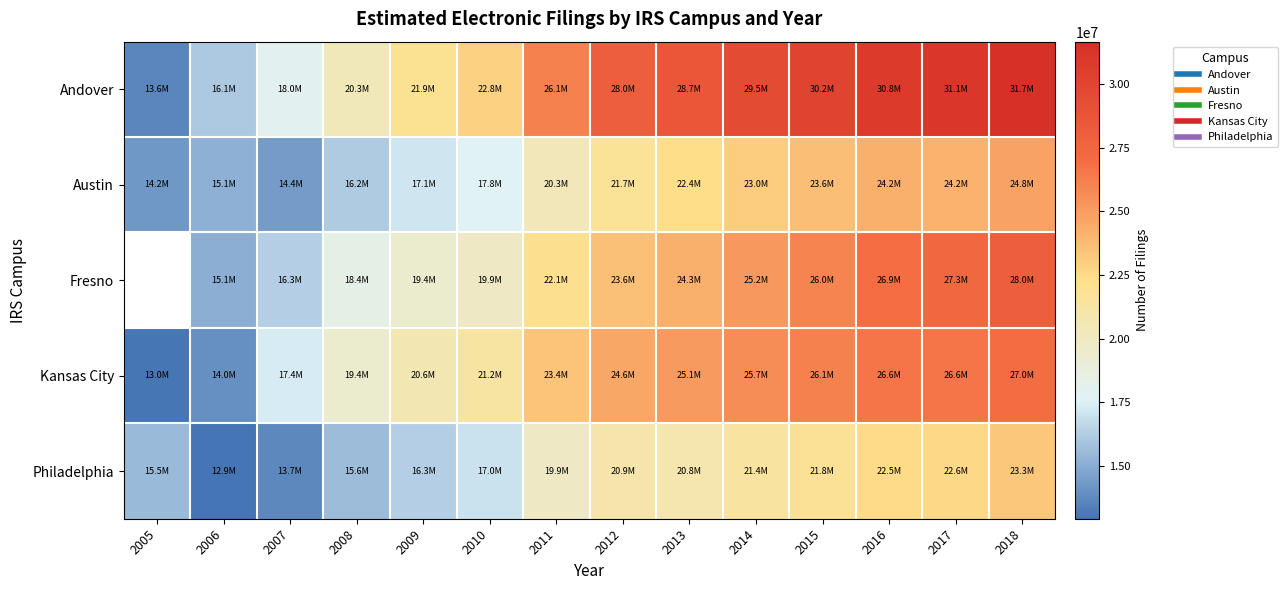

Reading right to left, extract all data points from this chart.

Andover: 2018=31658734	2017=31060079	2016=30849979	2015=30156836	2014=29477737	2013=28690711	2012=27951669	2011=26144408	2010=22812649	2009=21949994	2008=20265406	2007=18020812	2006=16121694	2005=13630137
Austin: 2018=24764857	2017=24172961	2016=24223372	2015=23646019	2014=23035391	2013=22365863	2012=21736425	2011=20341041	2010=17775879	2009=17128831	2008=16158368	2007=14405611	2006=15142445	2005=14245309
Fresno: 2018=28002637	2017=27270870	2016=26928035	2015=26000371	2014=25167945	2013=24262584	2012=23585933	2011=22122629	2010=19860811	2009=19422282	2008=18370547	2007=16340150	2006=15073706	2005=0
Kansas City: 2018=26997903	2017=26605854	2016=26594066	2015=26115149	2014=25659351	2013=25133221	2012=24607319	2011=23447471	2010=21195547	2009=20550346	2008=19395623	2007=17373648	2006=13974550	2005=13023887
Philadelphia: 2018=23276492	2017=22553745	2016=22457112	2015=21821693	2014=21371030	2013=20758028	2012=20903398	2011=19867130	2010=16953248	2009=16306842	2008=15582613	2007=13721862	2006=12927105	2005=15504149